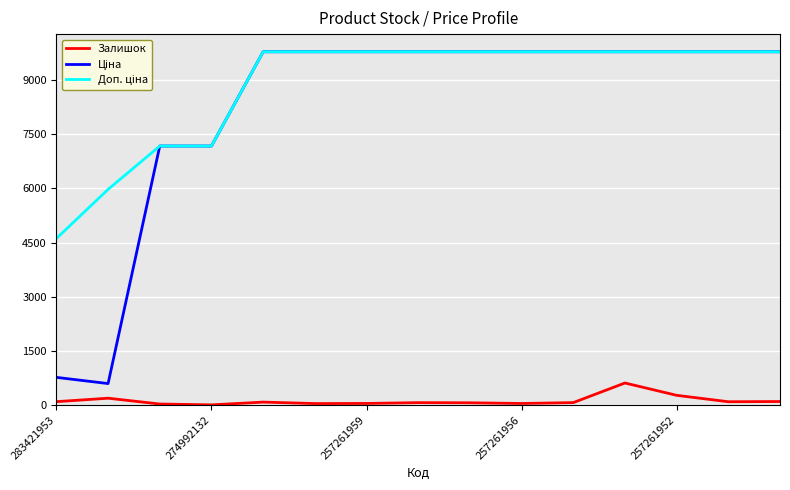

What is the greatest value displayed?

9783.3